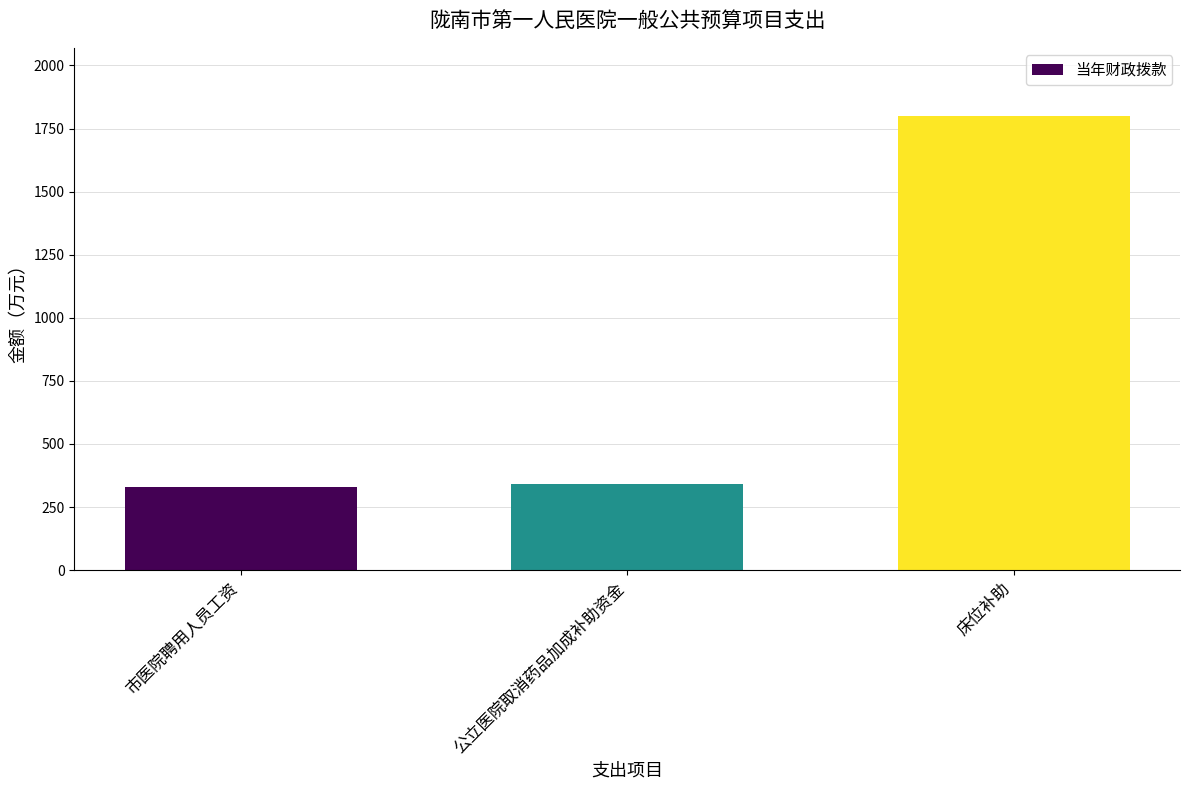

The value at 市医院聘用人员工资 is 331. True or false?

True